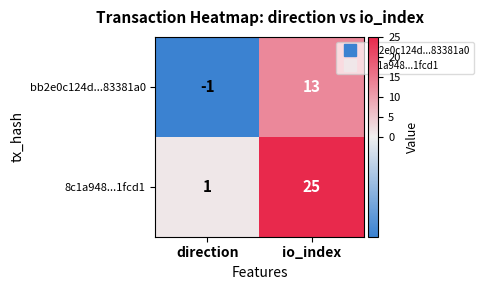

Which category has the highest value in the bb2e0c124d...83381a0 series?

io_index